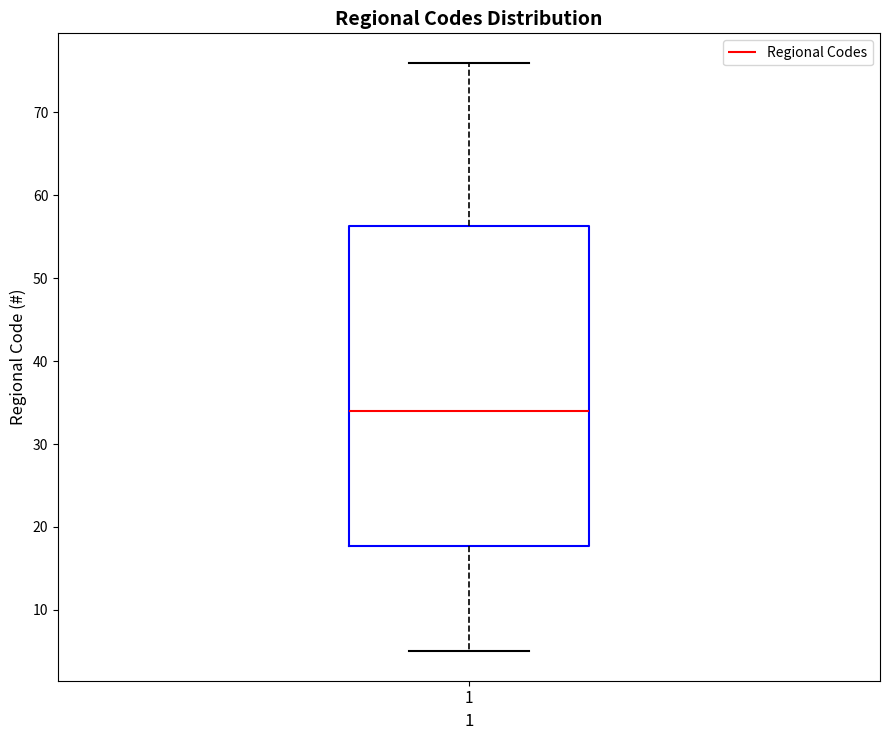

Transcribe this box plot: give where the median line is, the range the box spans, and where the two whiskers end, as read against the y-axis. The values are not printed on the chart, so give them approximately, as read against the axis.

median 34, box 18 to 56, whiskers 5 to 76